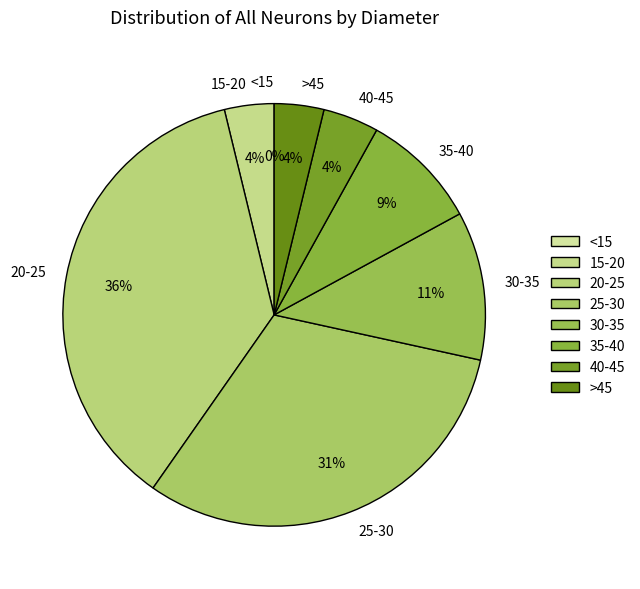

To the nearest percent, what is the combined percentage of >45 and 20-25?

40%